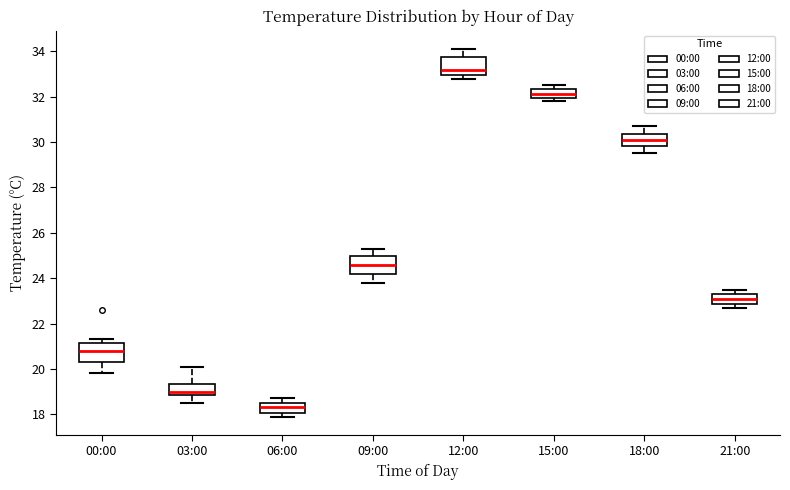

Where is the upper edge of the box for 00:00 on the y-axis? The values are not printed on the chart, so give them approximately, as read against the axis.

21.2